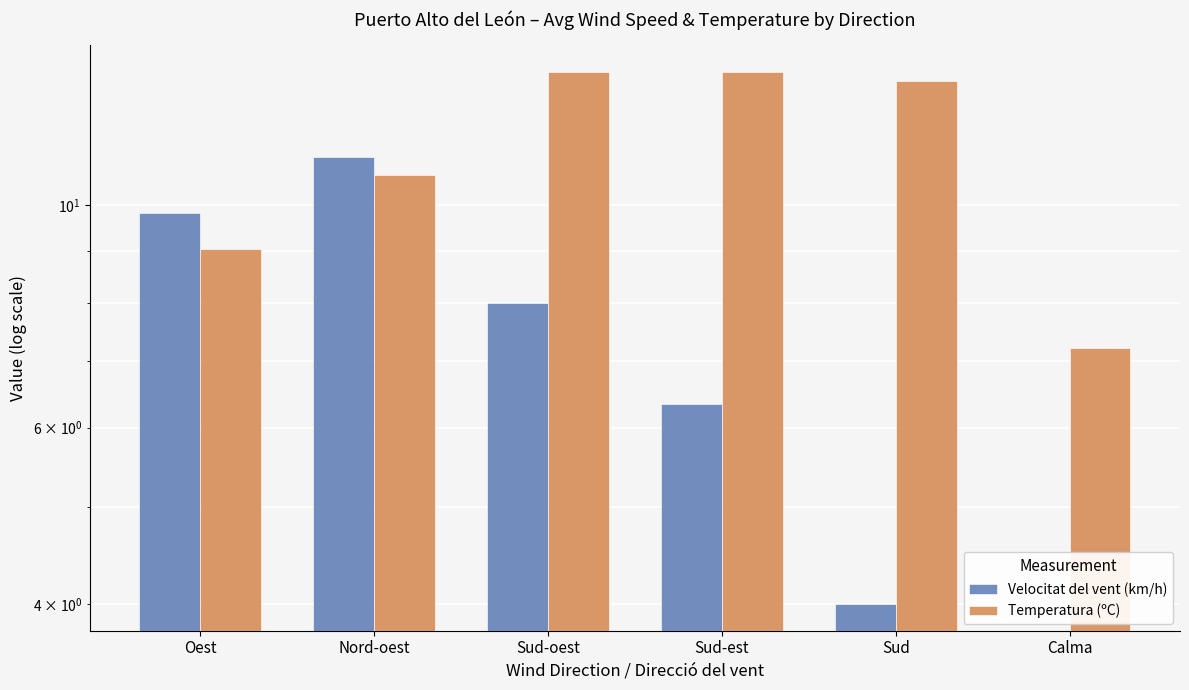

What is the difference between the Temperatura (ºC) values at Sud and Sud-est?

0.3